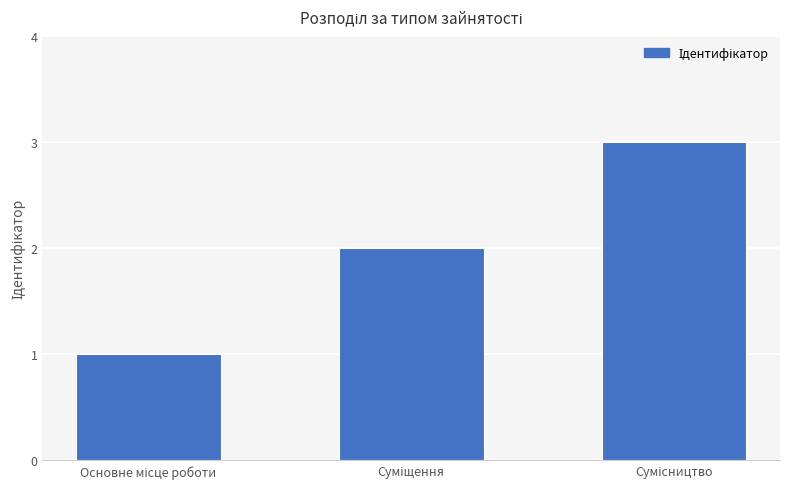

What is the sum of all values?

6